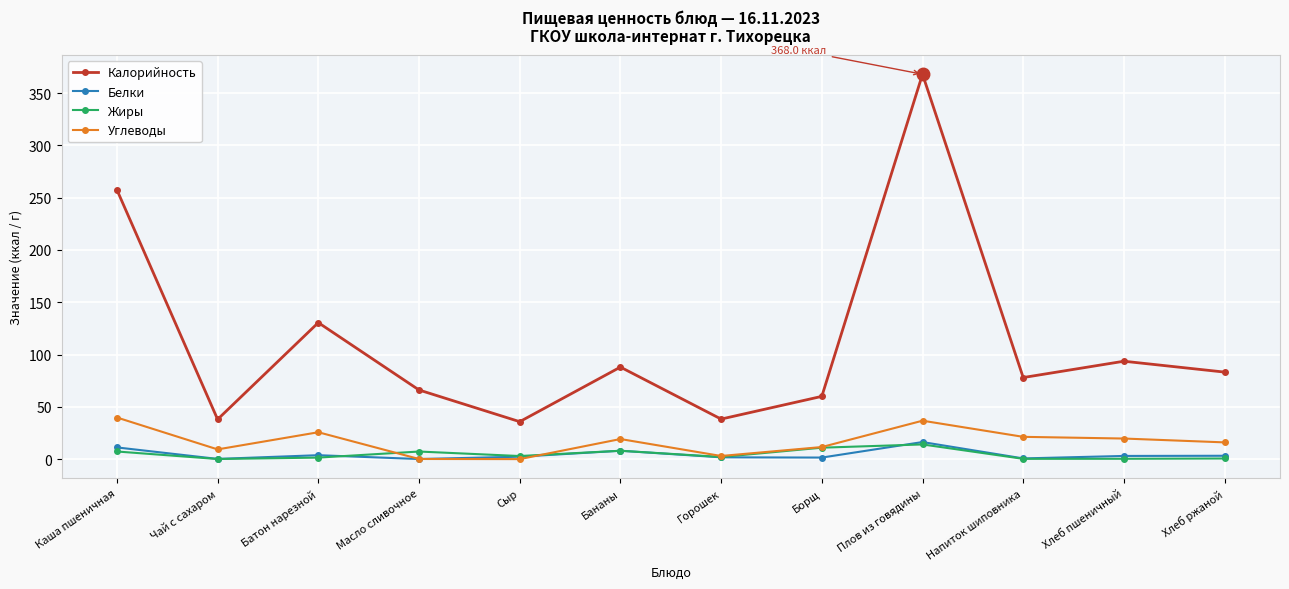

How many interior local valleys does the Калорийность series have?

4